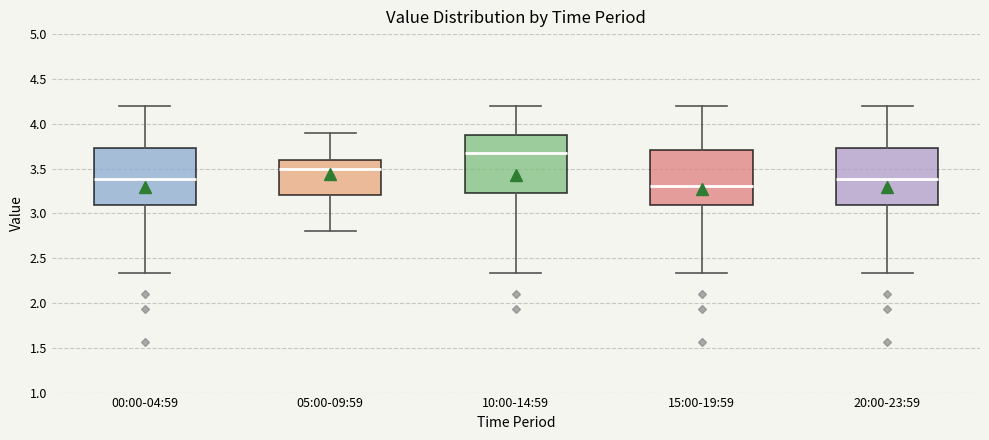

Reading left to right, transcribe this box plot: for each box, give where its median line is, the range the box spans, and where its two whiskers end, as read against the y-axis. The values are not printed on the chart, so give them approximately, as read against the axis.

00:00-04:59: median 3.40, box 3.10 to 3.75, whiskers 2.35 to 4.20
05:00-09:59: median 3.50, box 3.20 to 3.60, whiskers 2.80 to 3.90
10:00-14:59: median 3.65, box 3.20 to 3.85, whiskers 2.35 to 4.20
15:00-19:59: median 3.30, box 3.10 to 3.70, whiskers 2.35 to 4.20
20:00-23:59: median 3.40, box 3.10 to 3.75, whiskers 2.35 to 4.20